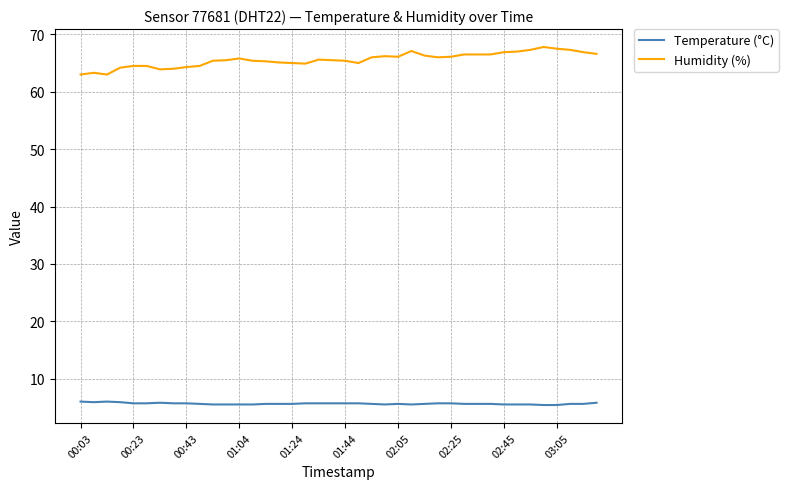

Which series has the widest spread of values?

Humidity (%)